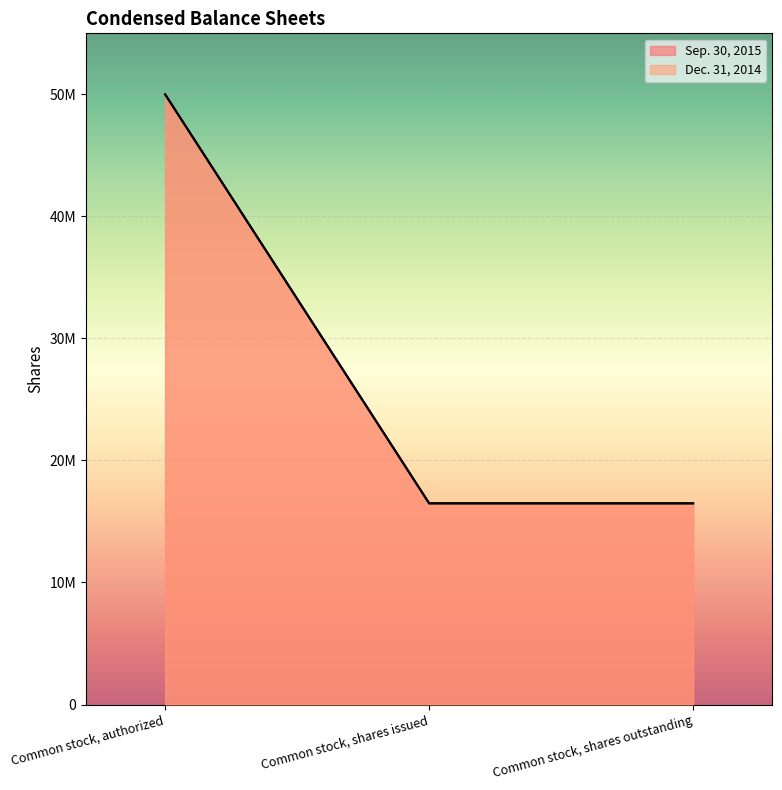

What is the average value of the Sep. 30, 2015 series?

27656667